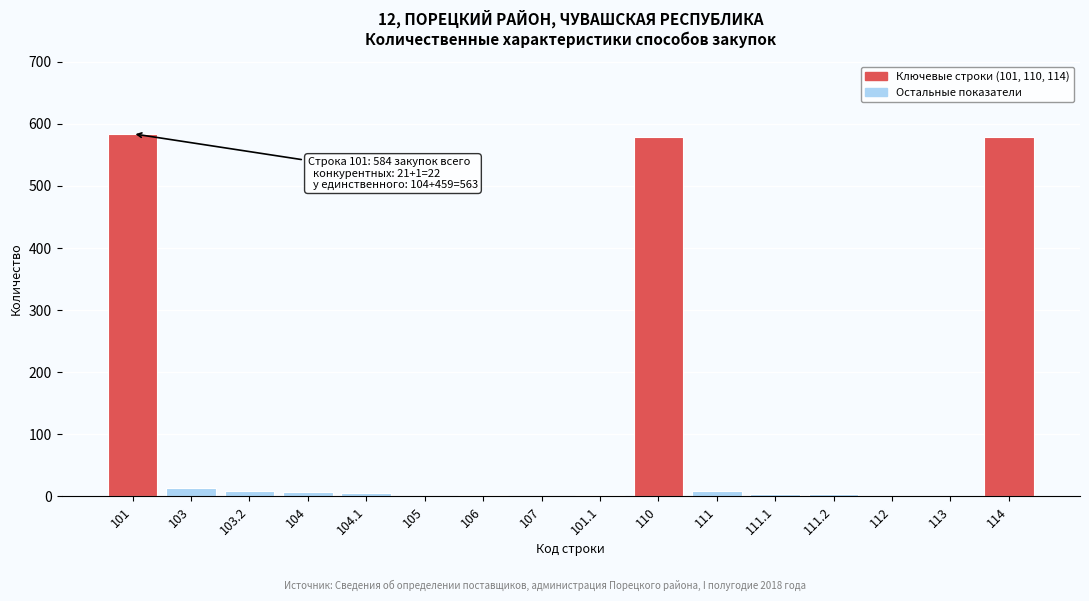

What is the greatest value displayed?

584